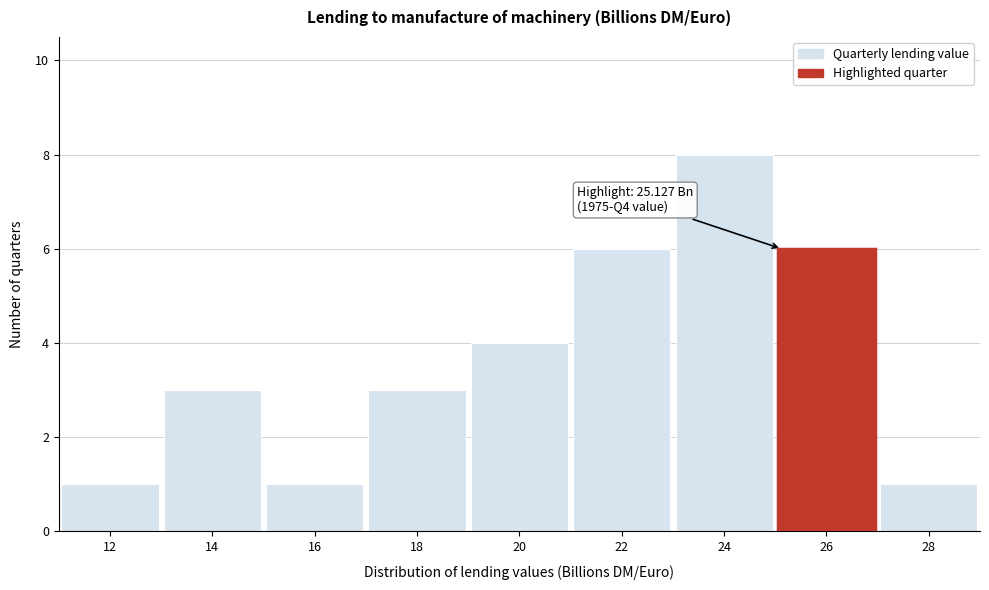

Which range on the x-axis has the tallest bar?

23 to 25